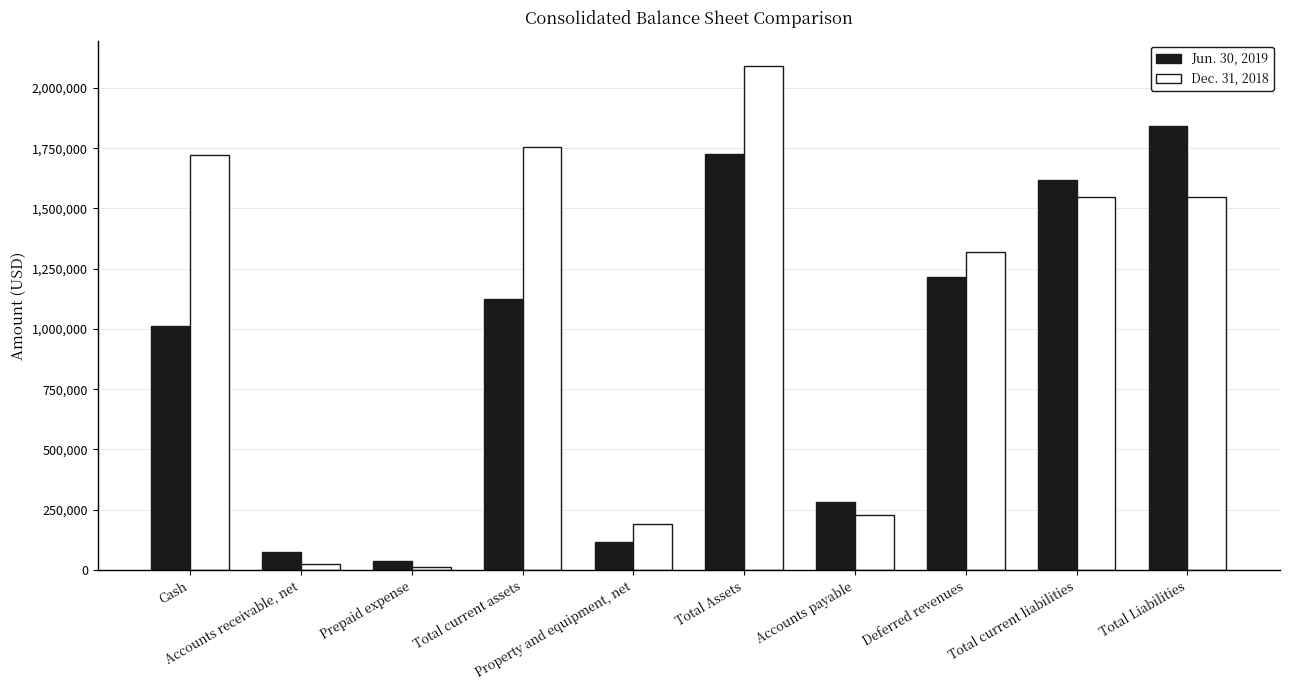

The Dec. 31, 2018 series shows 191454 at Property and equipment, net. True or false?

True